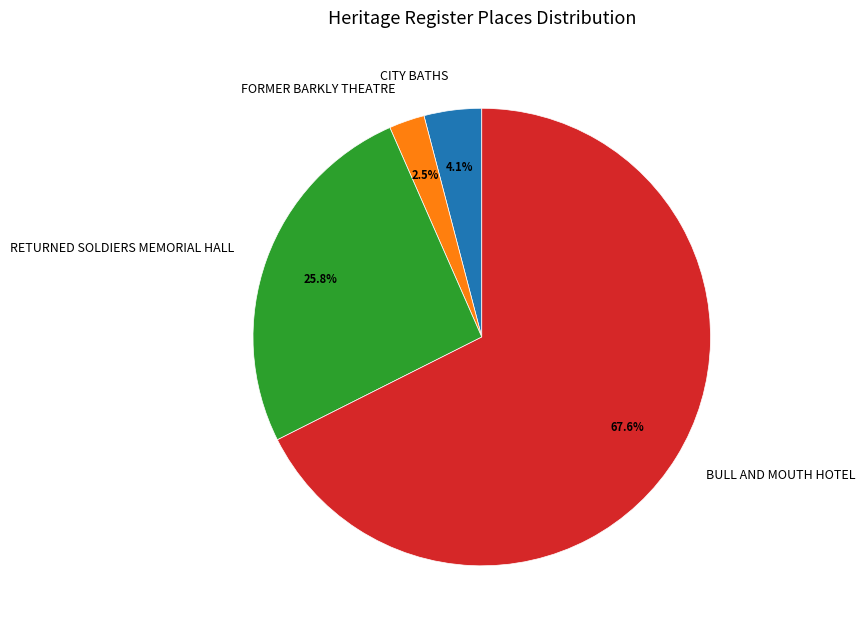

How many segments does this pie chart have?

4